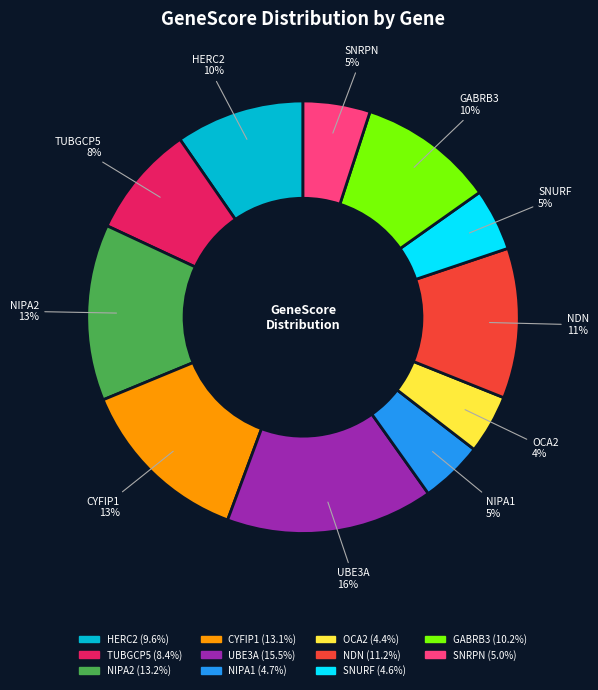

Is the sum of TUBGCP5 and CYFIP1 greater than half?

No